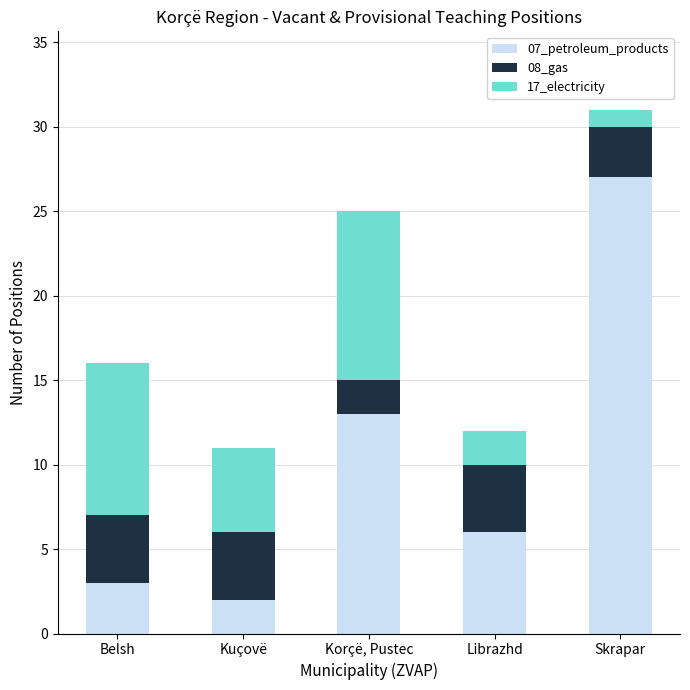

Reading left to right, list the values for the 07_petroleum_products series.

3	2	13	6	27